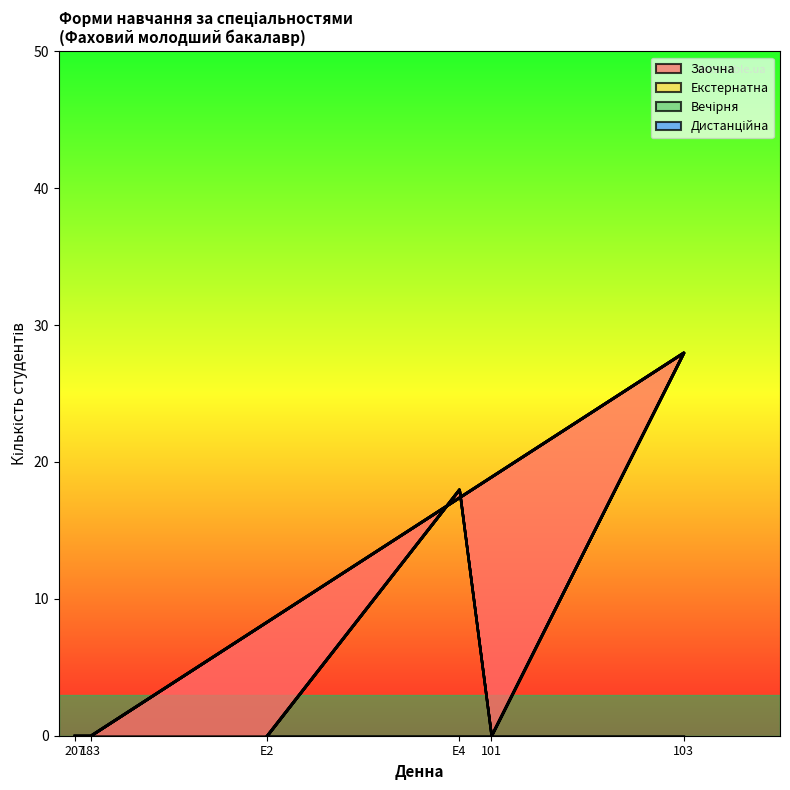

Where is Вечірня nearest to the value 0?

E2